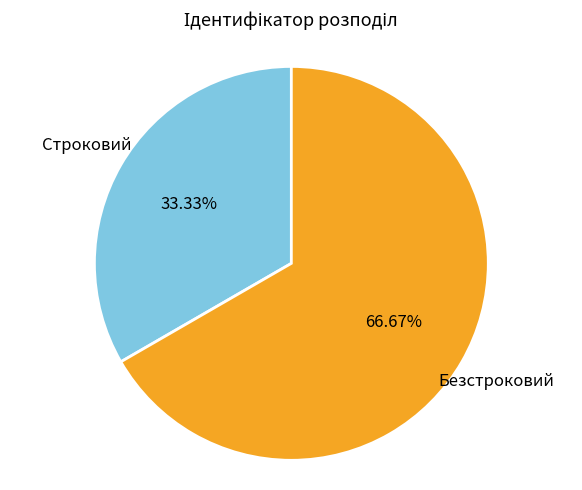

Does Строковий represent more than half of the total?

No